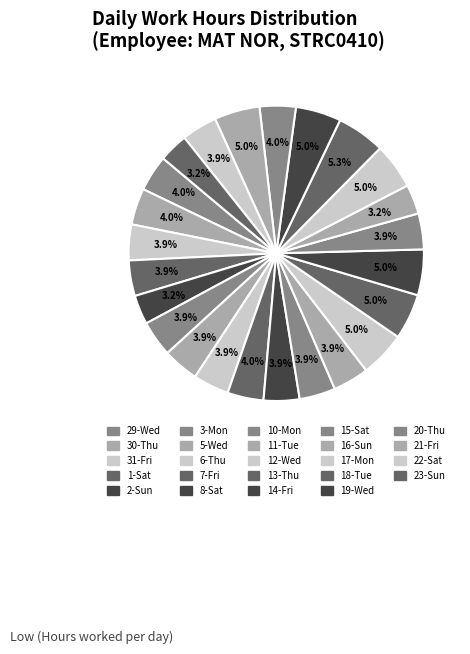

How many segments does this pie chart have?

24